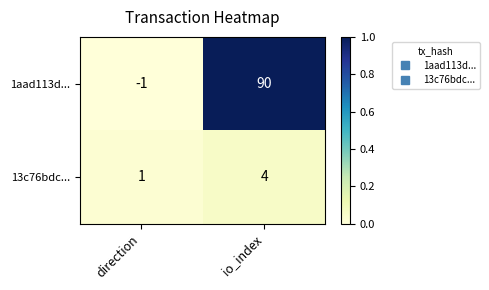

True or false: 13c76bdc... has a value of 1 at io_index.

False